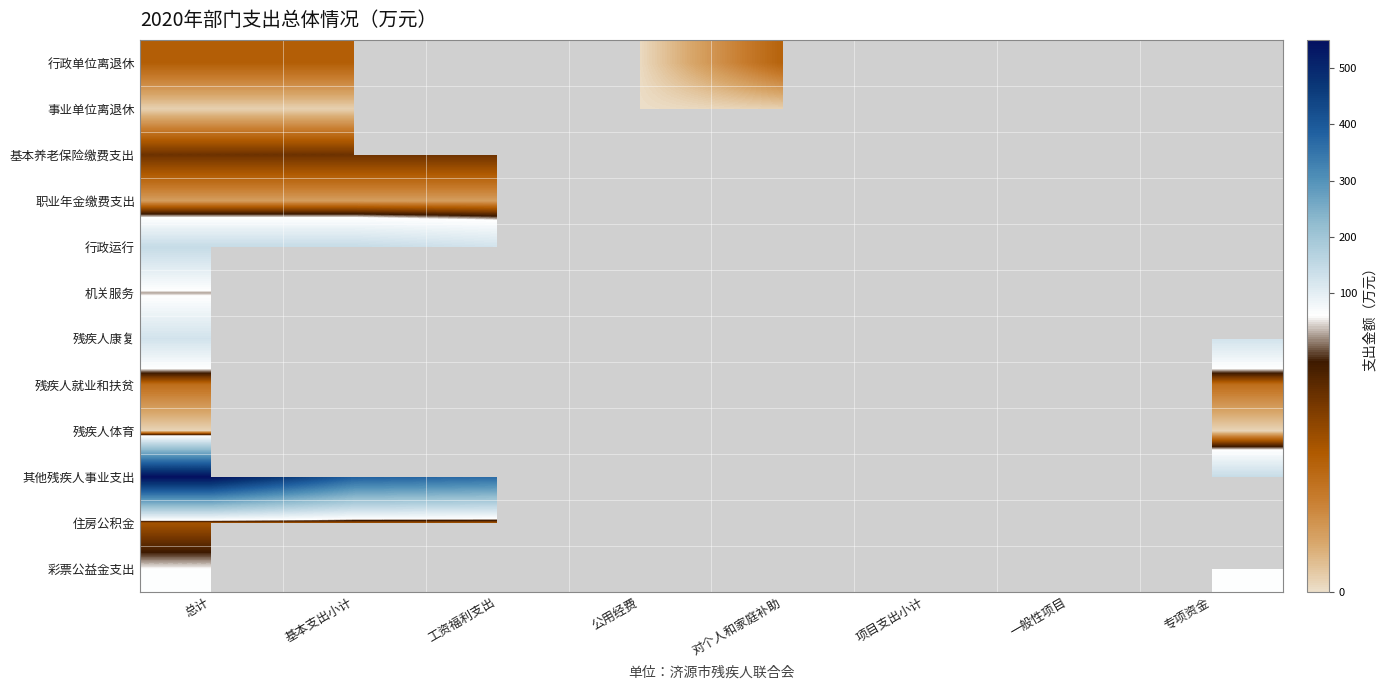

What is the minimum value shown in the chart?

0.1